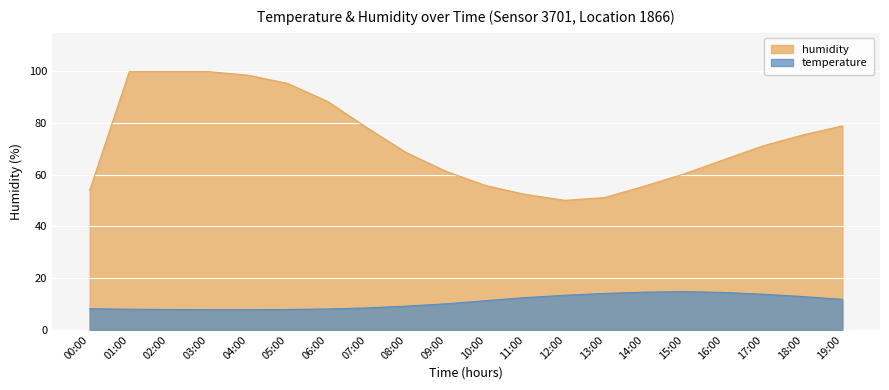

How many lines are shown in the chart?

2